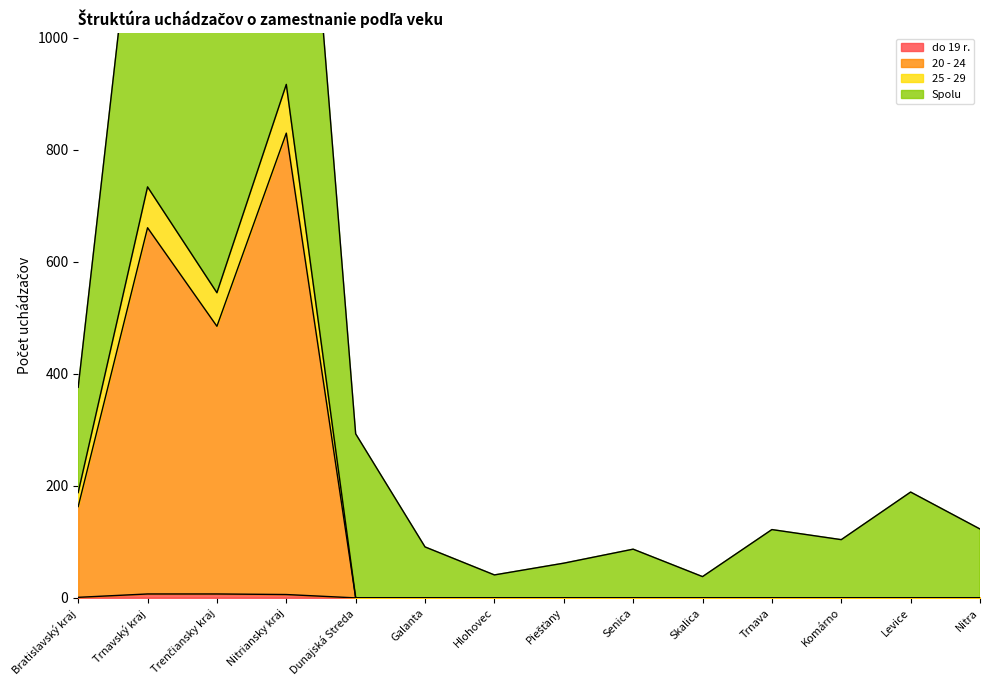

Rank the series at Komárno from highest to lowest value.

Spolu, do 19 r., 20 - 24, 25 - 29